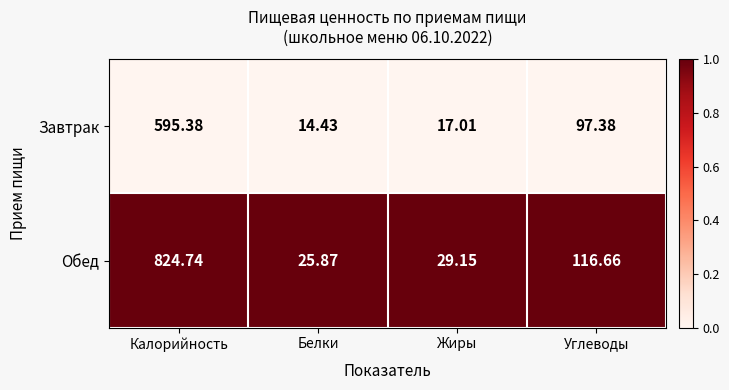

Which series has the largest range (max minus min)?

Обед